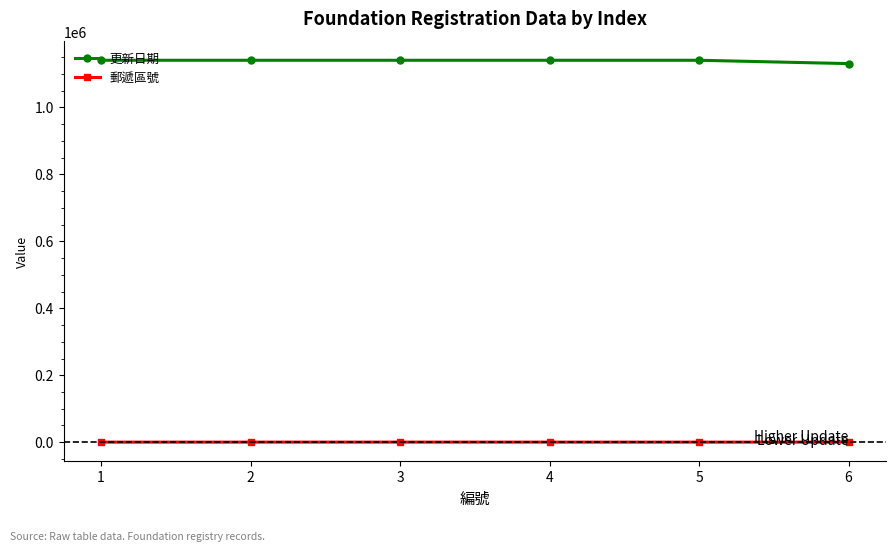

What is the maximum value for 郵遞區號?

333